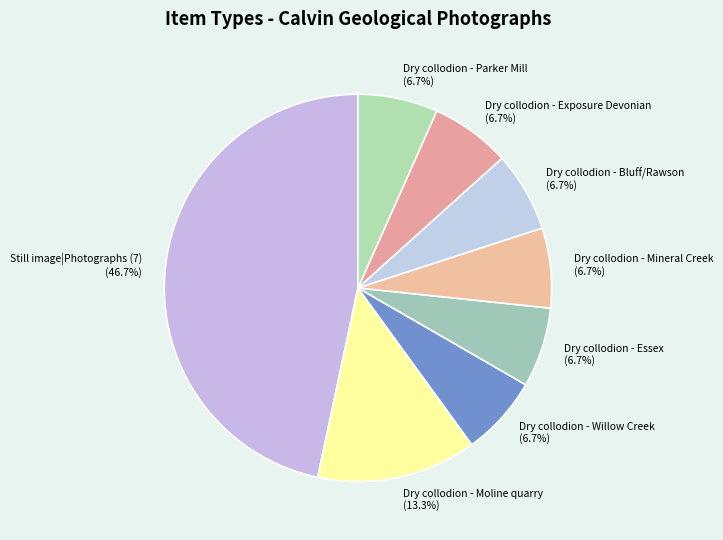

What is the ratio of the value at Dry collodion - Mineral Creek to the value at Dry collodion - Bluff/Rawson?

1.0